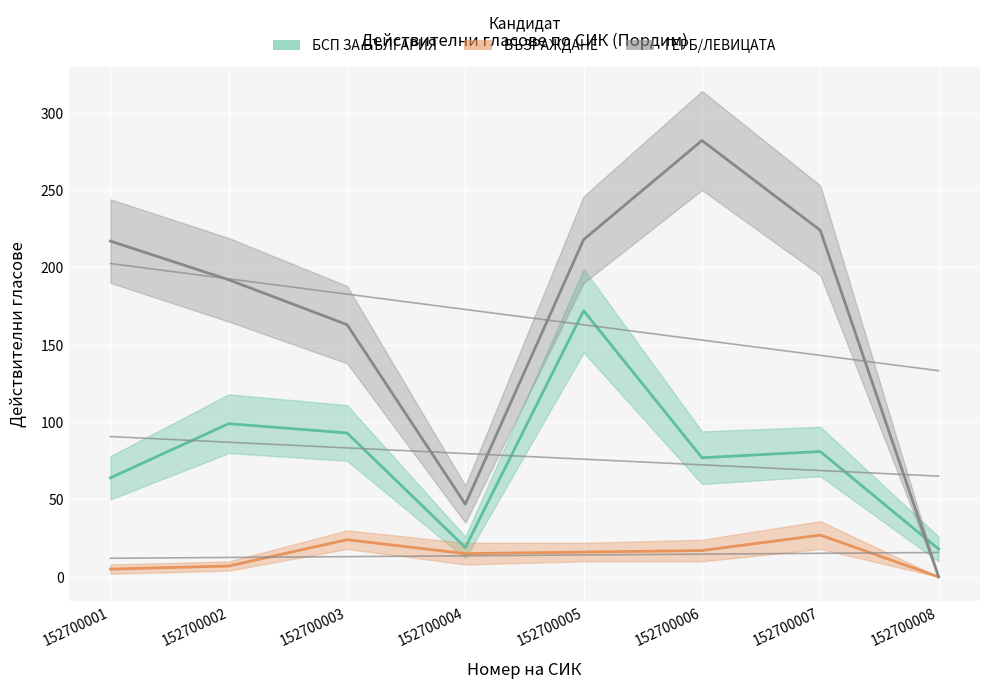

The value of ГЕРБ/ЛЕВИЦАТА at 152700002 is 65. True or false?

False